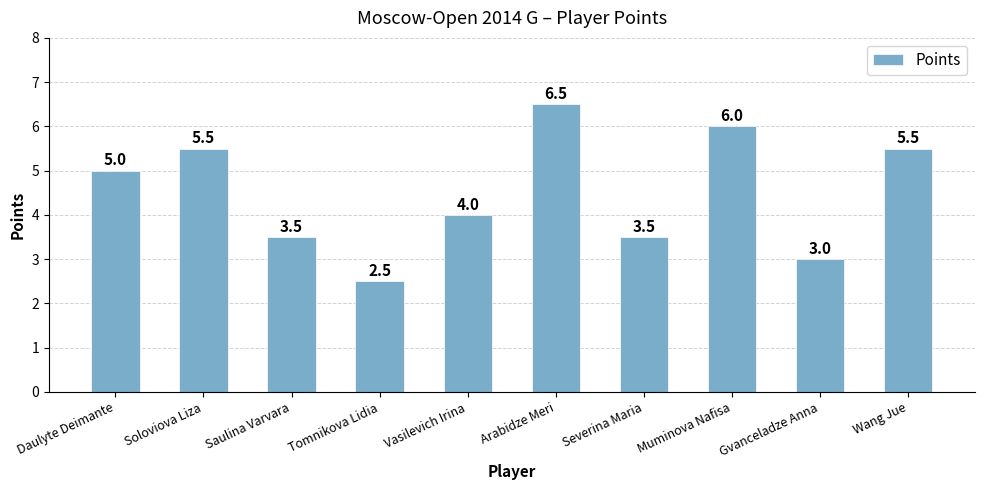

Reading left to right, transcribe all the data shown in this chart.

5.0	5.5	3.5	2.5	4.0	6.5	3.5	6.0	3.0	5.5